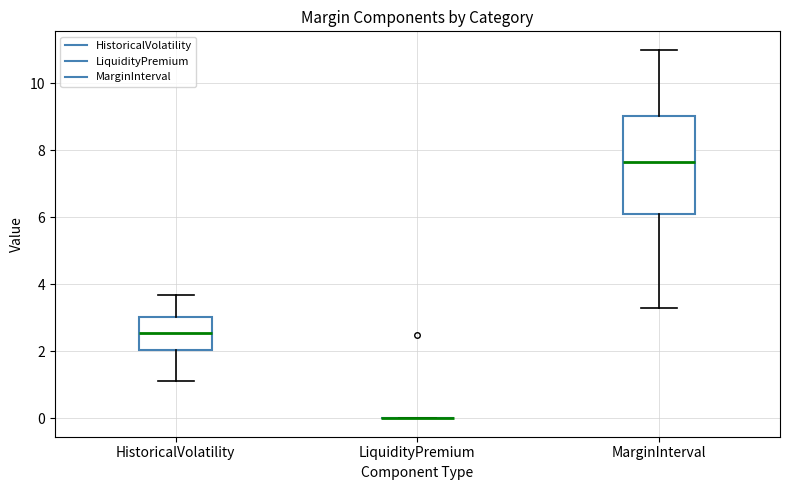

Reading left to right, transcribe this box plot: for each box, give where its median line is, the range the box spans, and where its two whiskers end, as read against the y-axis. The values are not printed on the chart, so give them approximately, as read against the axis.

HistoricalVolatility: median 2.6, box 2.0 to 3.0, whiskers 1.2 to 3.6
LiquidityPremium: box collapsed to a line at 0.0, whiskers 0.0 to 0.0
MarginInterval: median 7.6, box 6.2 to 9.0, whiskers 3.4 to 11.0